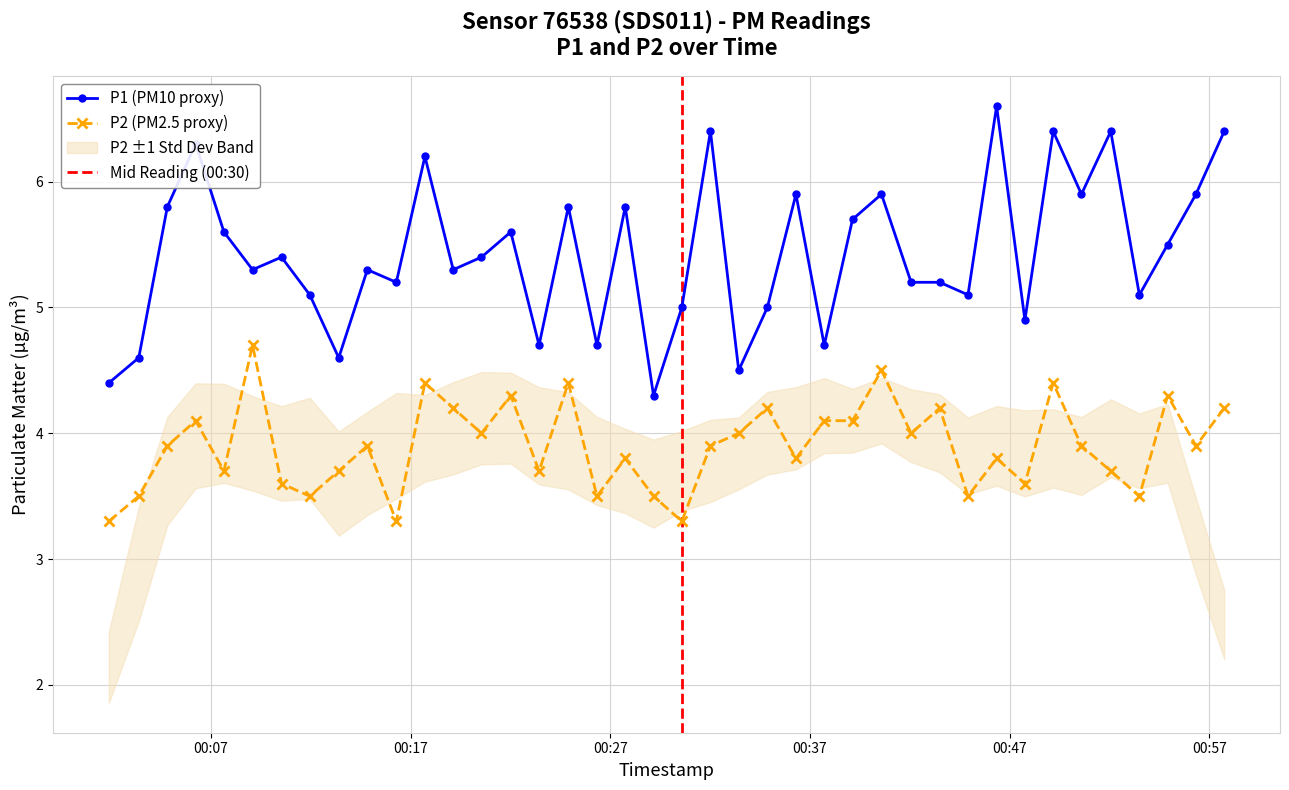

What is the value of the P2 point at the 4th from the left?

4.1